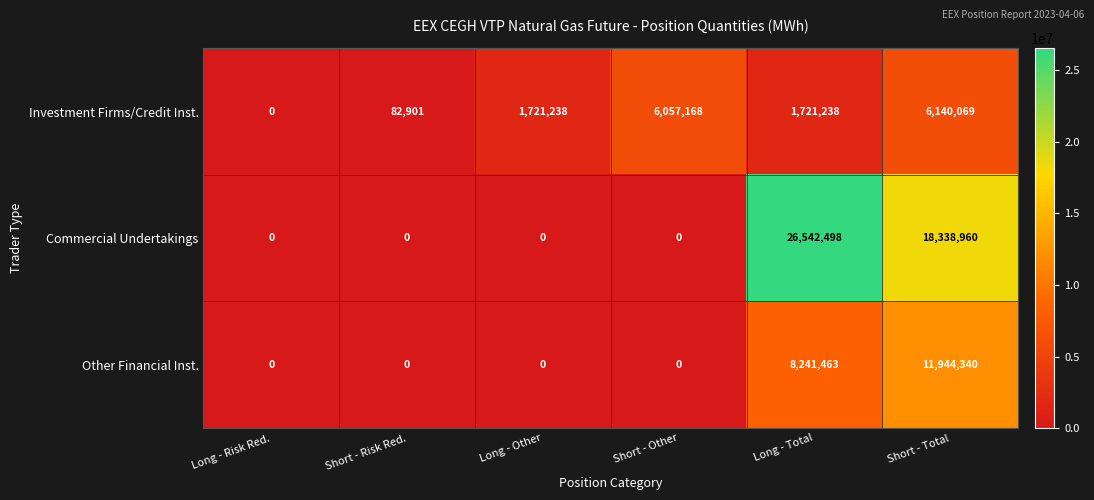

How many categories are shown in the chart?

6